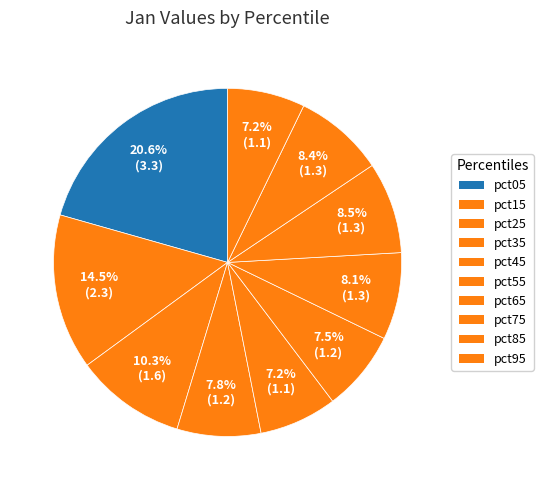

What is the change in value from pct05 to pct85?

-1.9